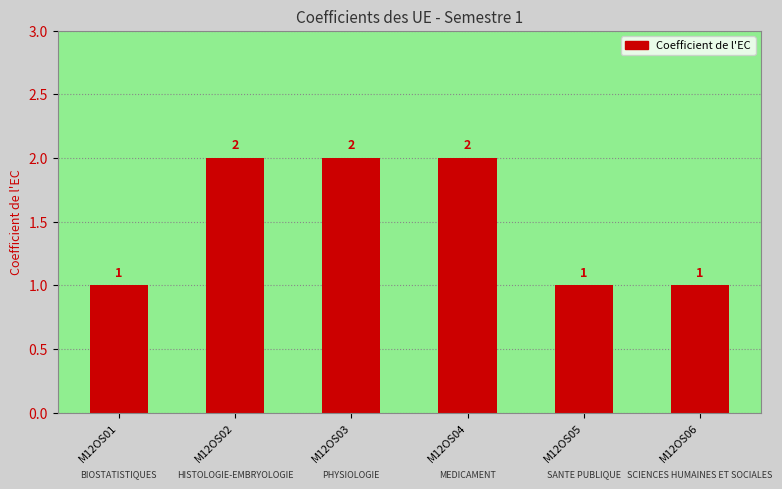

What is the difference between the maximum and minimum values?

1